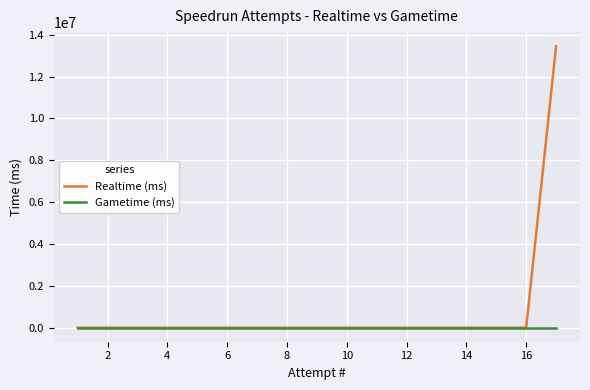

Which series has the largest range (max minus min)?

Realtime (ms)